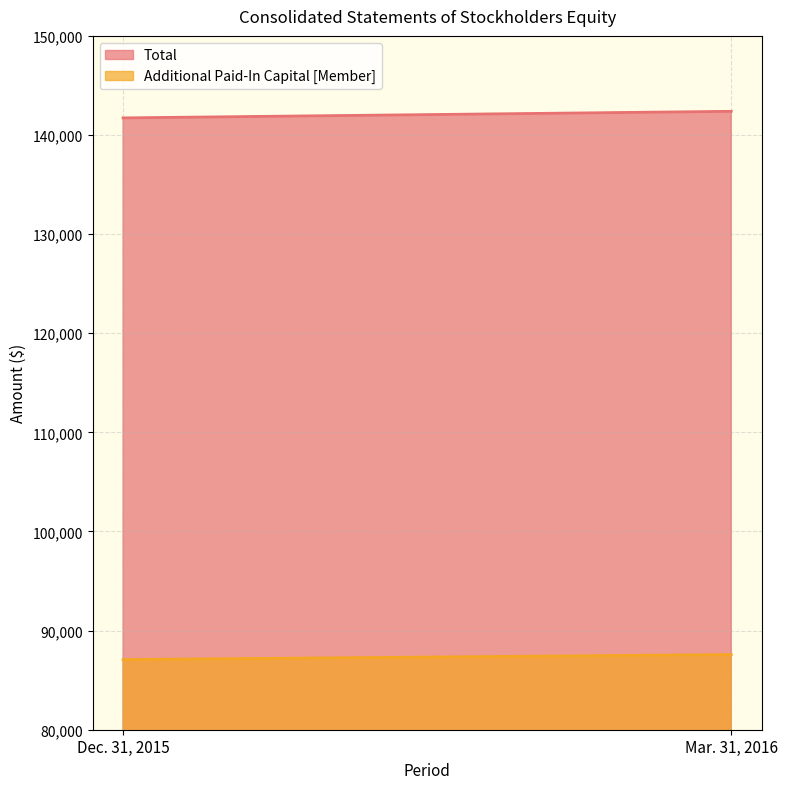

Which series has the widest spread of values?

Total